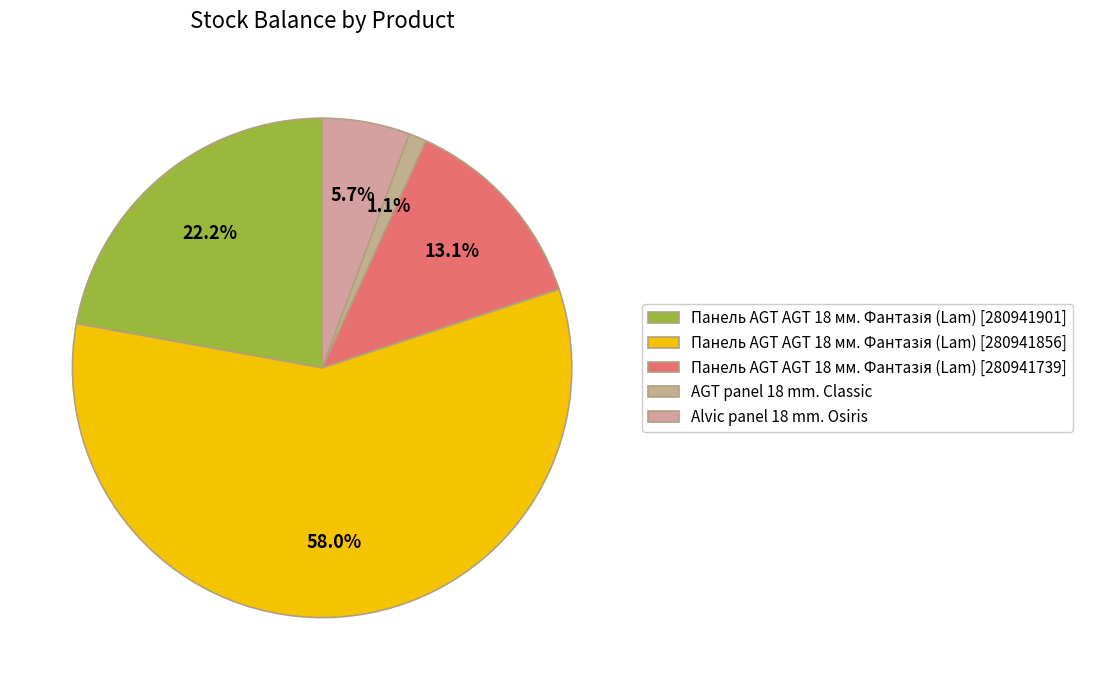

What percentage do Панель AGT AGT 18 мм. Фантазія (Lam) [280941739] and Alvic panel 18 mm. Osiris together represent?

18.8%